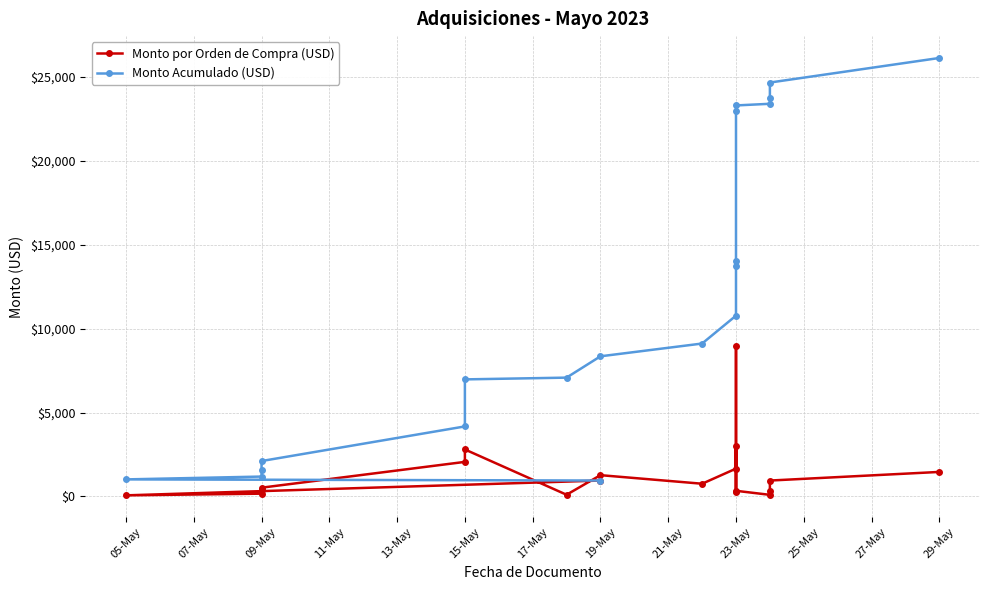

Rank the series by their maximum value, from lowest to highest.

Monto por Orden de Compra (USD), Monto Acumulado (USD)